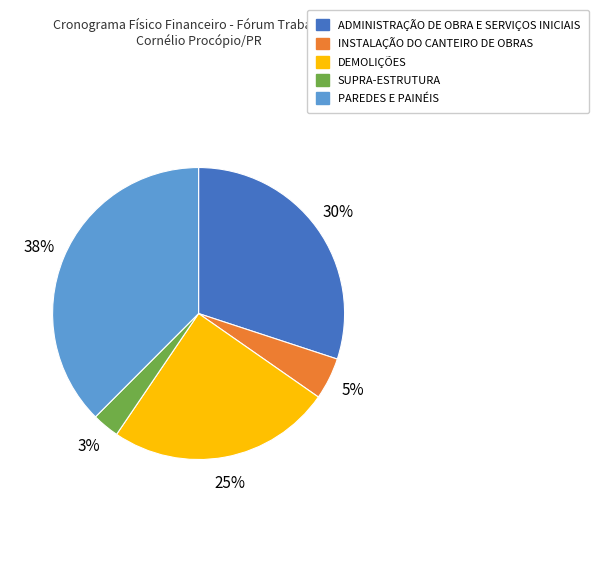

Is the sum of INSTALAÇÃO DO CANTEIRO DE OBRAS and ADMINISTRAÇÃO DE OBRA E SERVIÇOS INICIAIS greater than half?

No